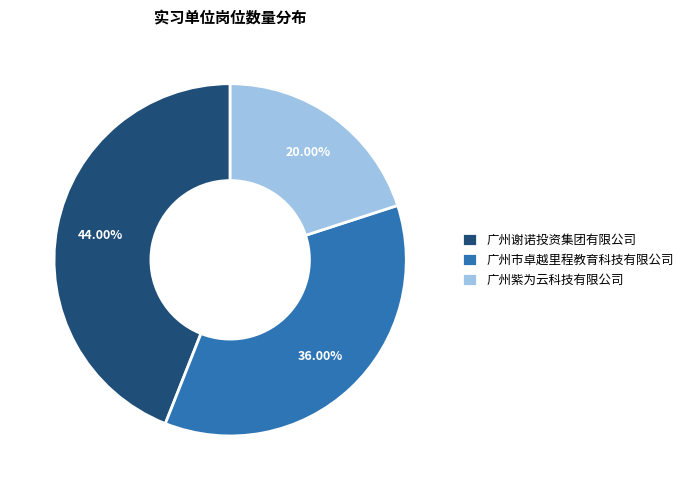

Between 广州市卓越里程教育科技有限公司 and 广州谢诺投资集团有限公司, which is larger?

广州谢诺投资集团有限公司